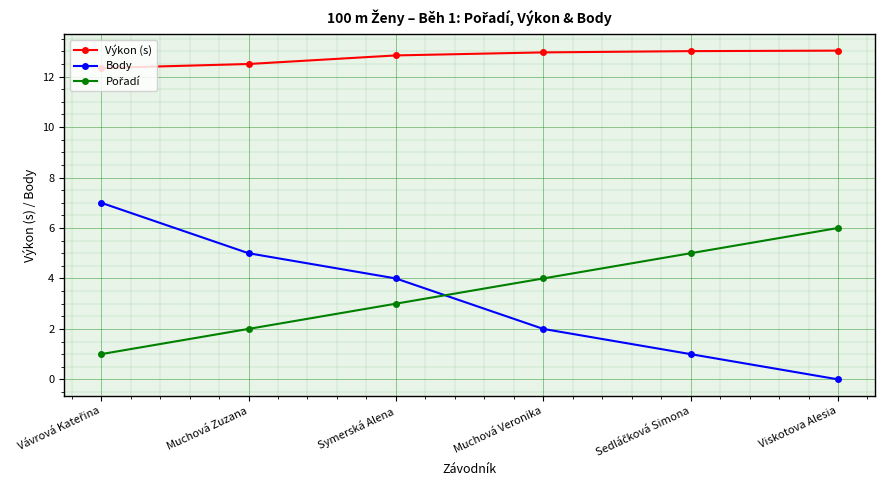

What is the label of the 4th point from the right?

Symerská Alena